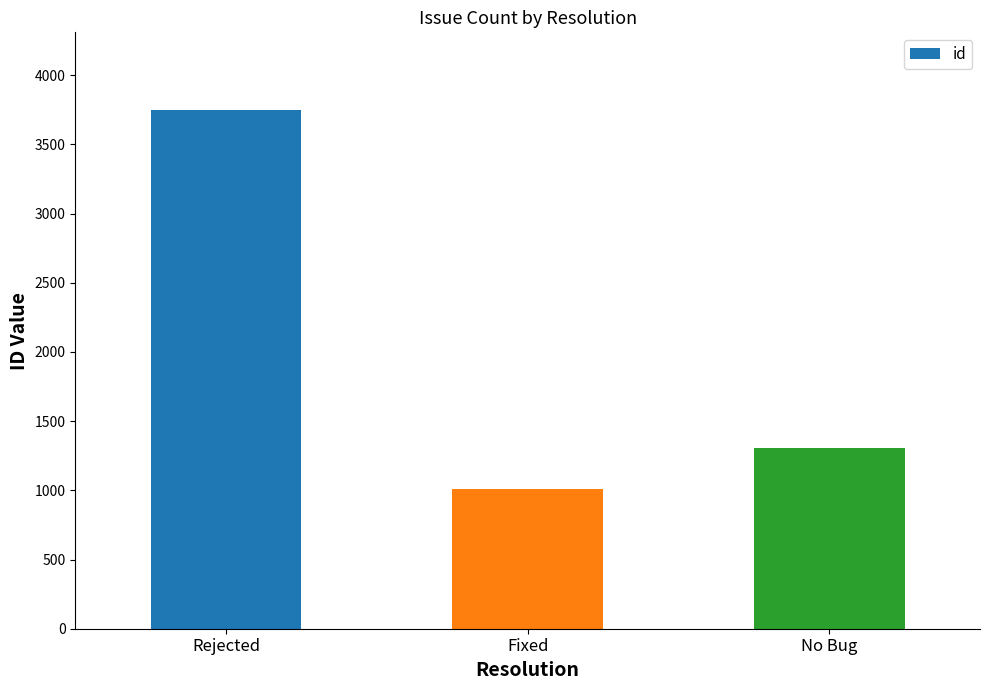

How many bars are there in total?

3